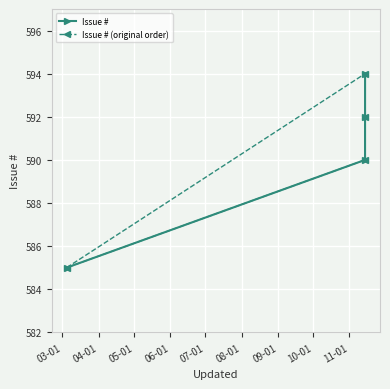

What is the value of the Issue # point at the 4th from the left?

594